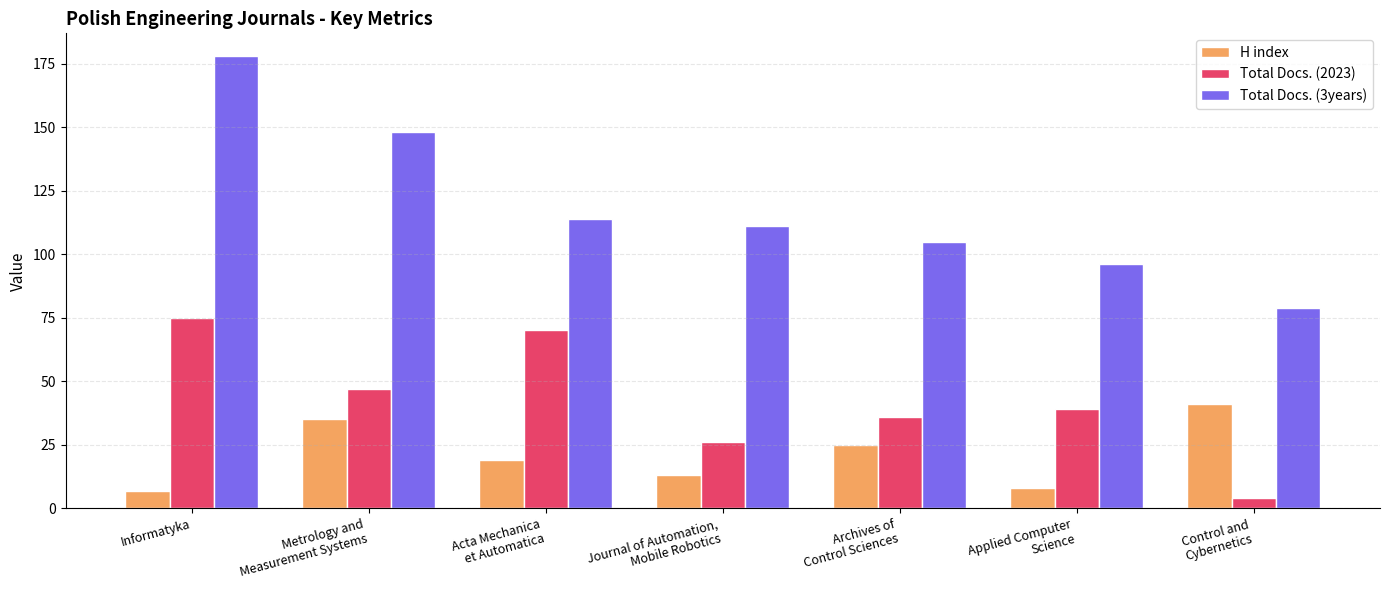

What position from the left is Informatyka?

1